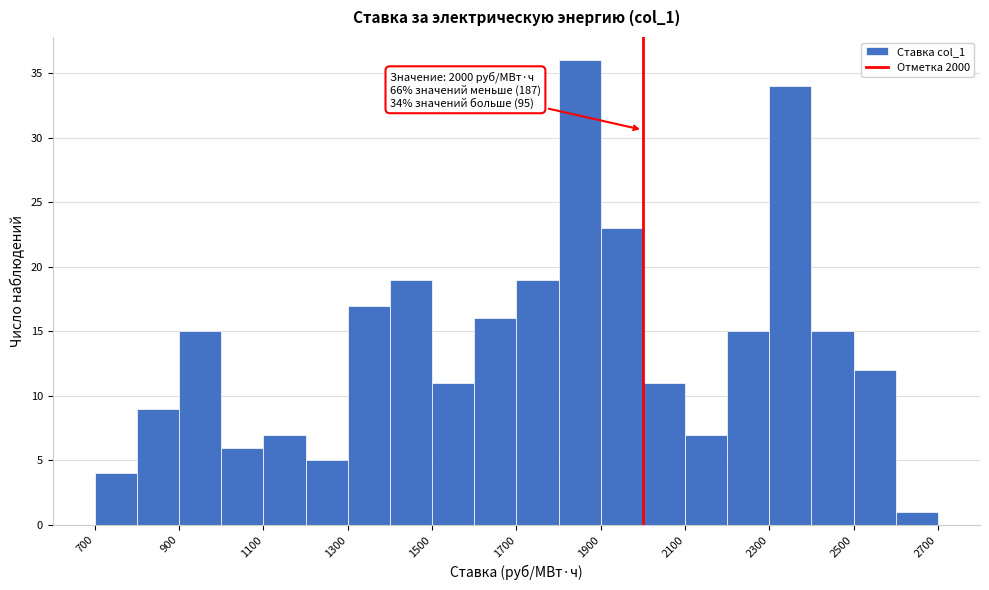

Over which range of the x-axis is the bar tallest?

1800 to 1900